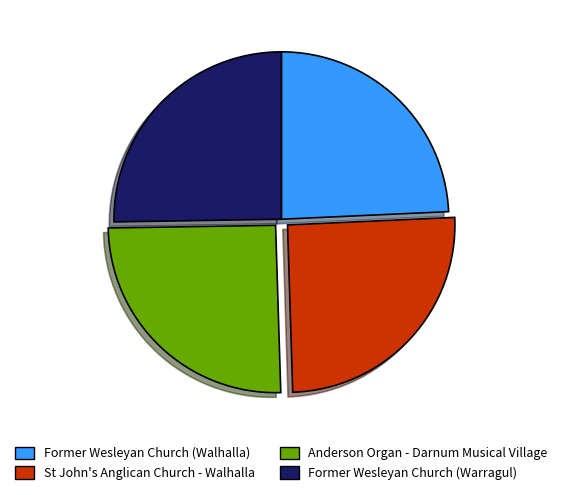

Does any single category account for the majority?

No